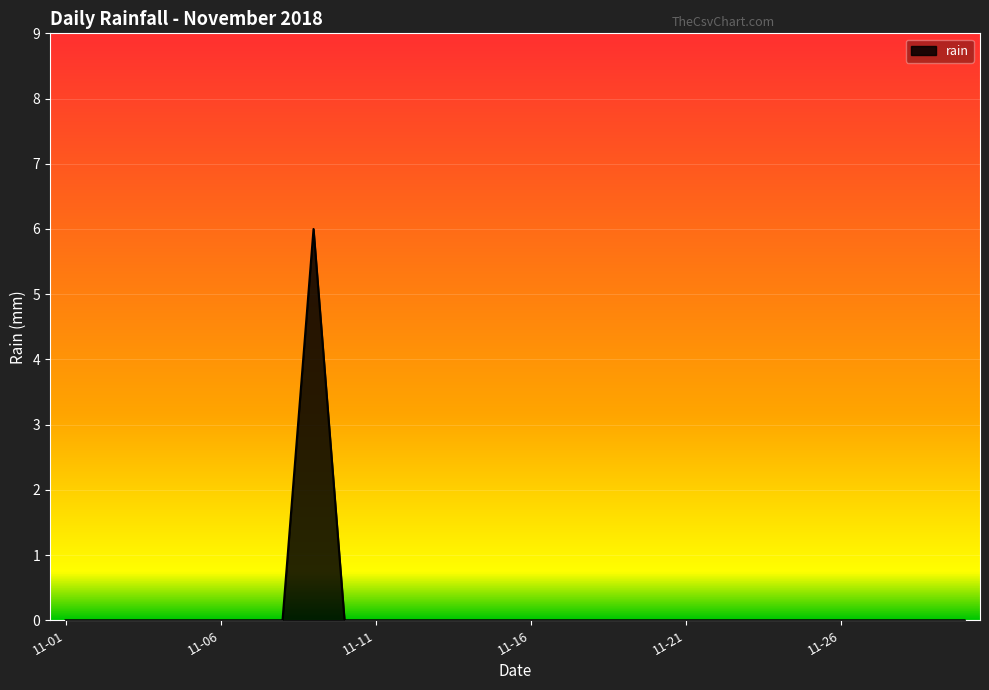

What is the maximum value shown in the chart?

6